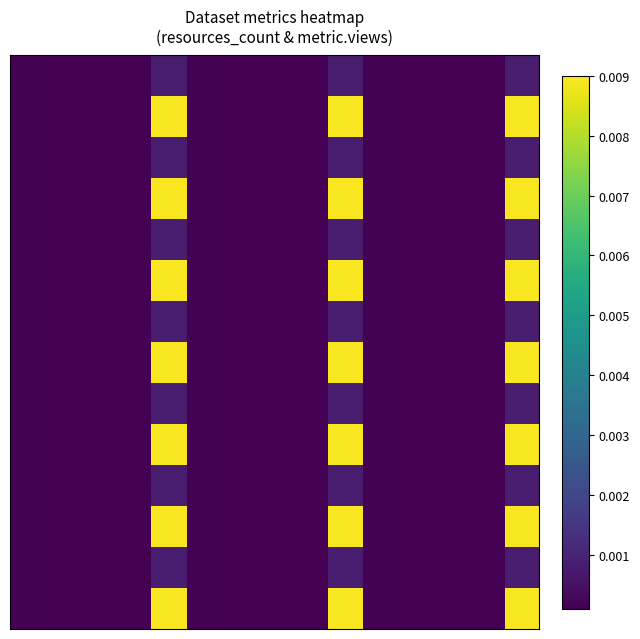

Which category has the lowest value across all series?

1